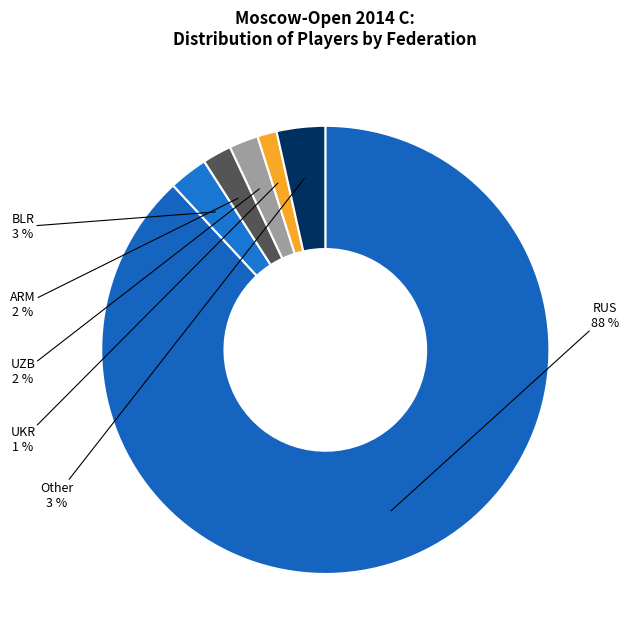

Count the number of slices in the pie.

6